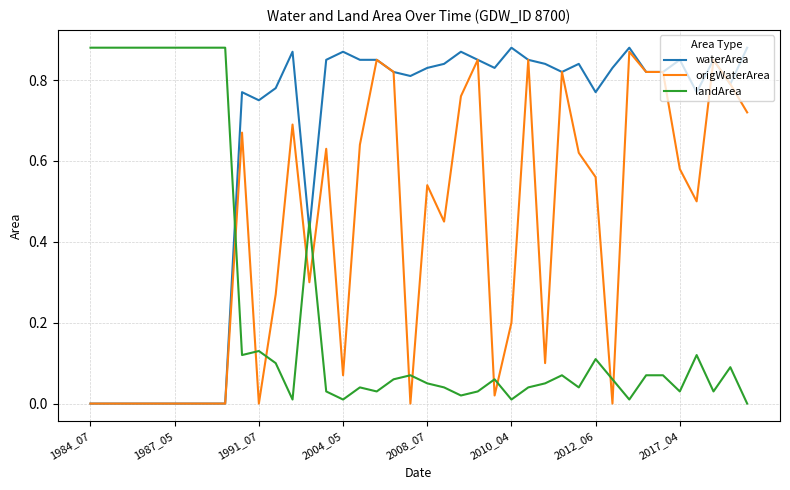

After their last crossing, which series has the higher values: landArea or waterArea?

waterArea